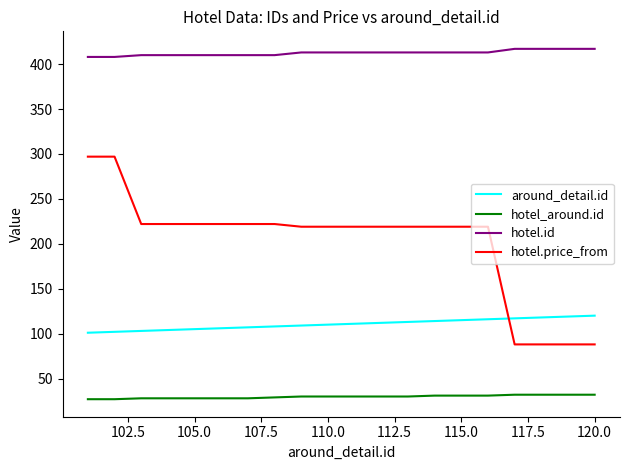

List the series in order of their peak value, highest first.

hotel.id, hotel.price_from, around_detail.id, hotel_around.id